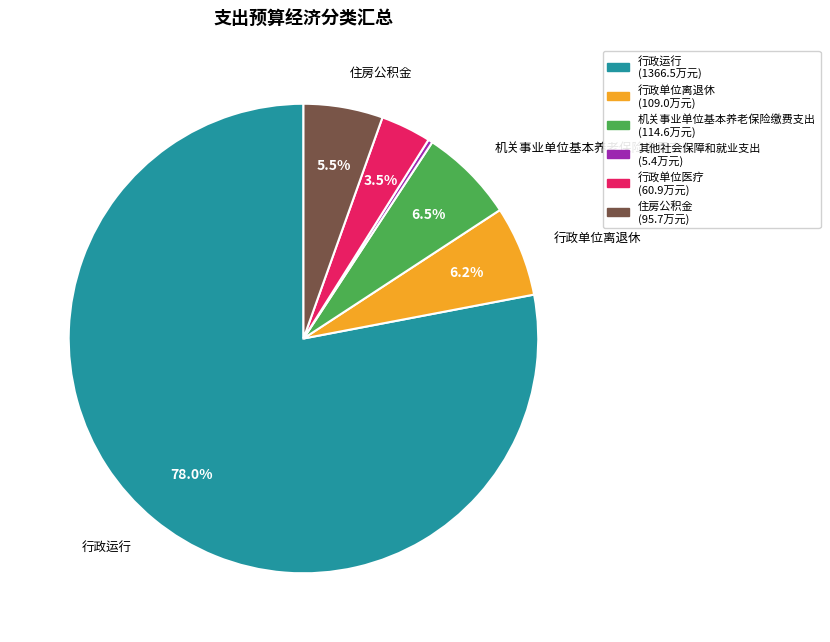

Count the number of slices in the pie.

6